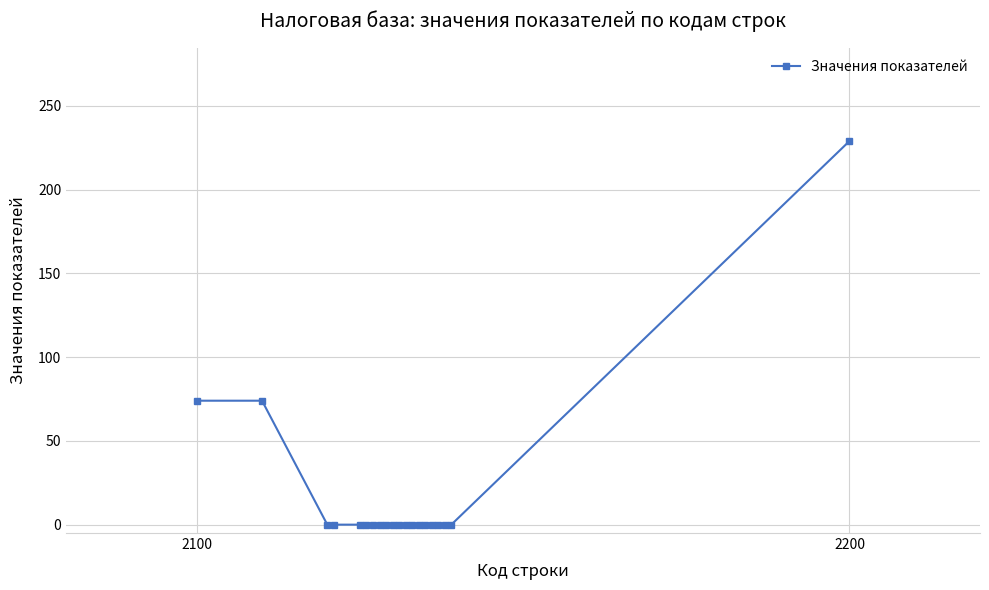

What is the greatest value displayed?

229